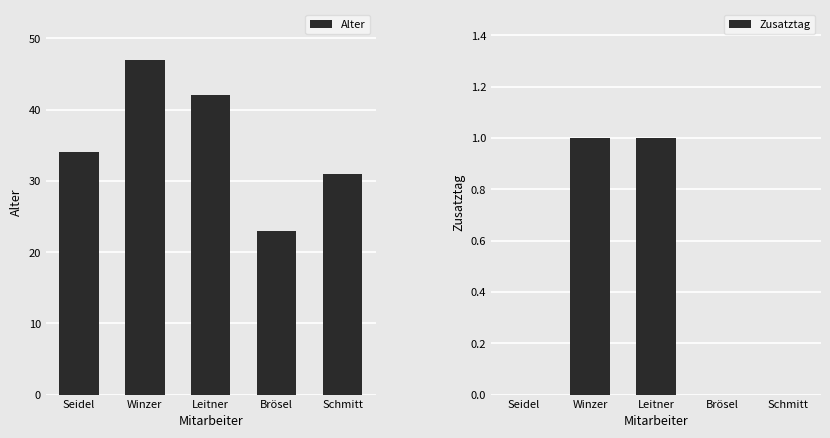

What position from the right is Schmitt?

1